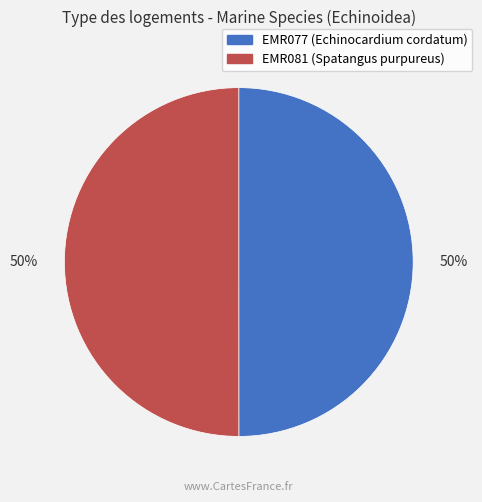

To the nearest percent, what is the average slice percentage?

50%